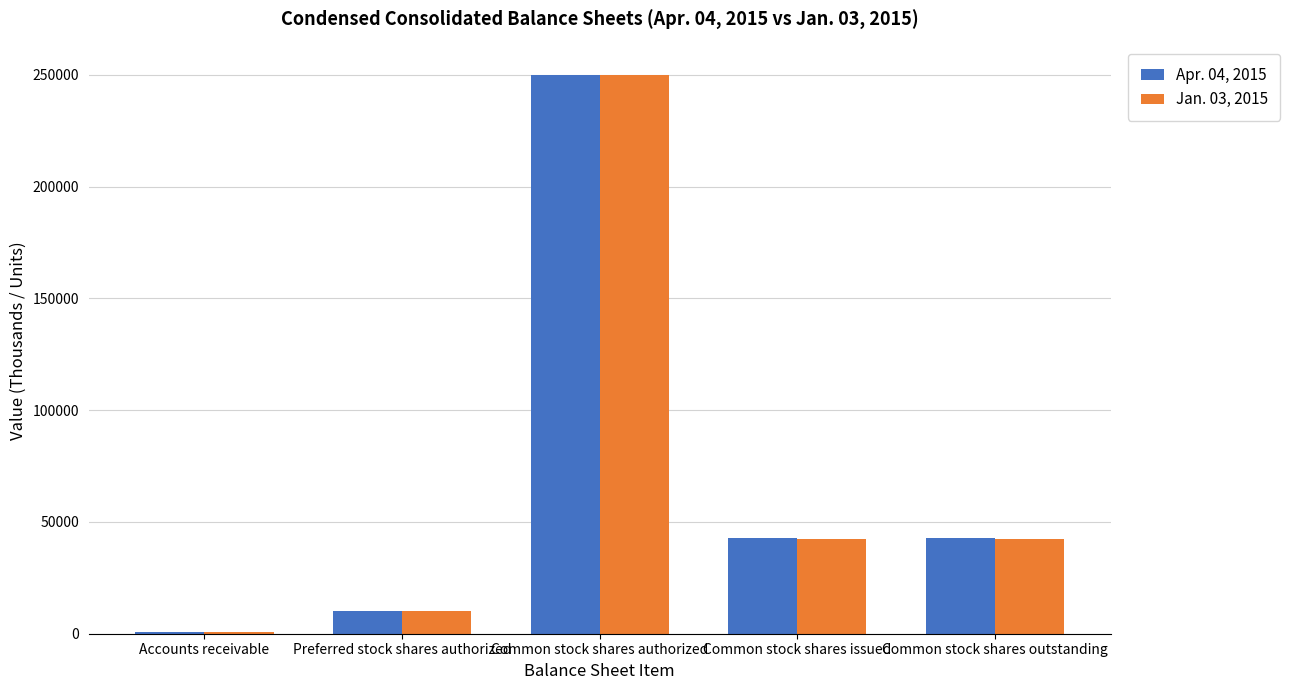

Is the value of Jan. 03, 2015 at Accounts receivable greater than the value of Apr. 04, 2015 at Common stock shares issued?

No